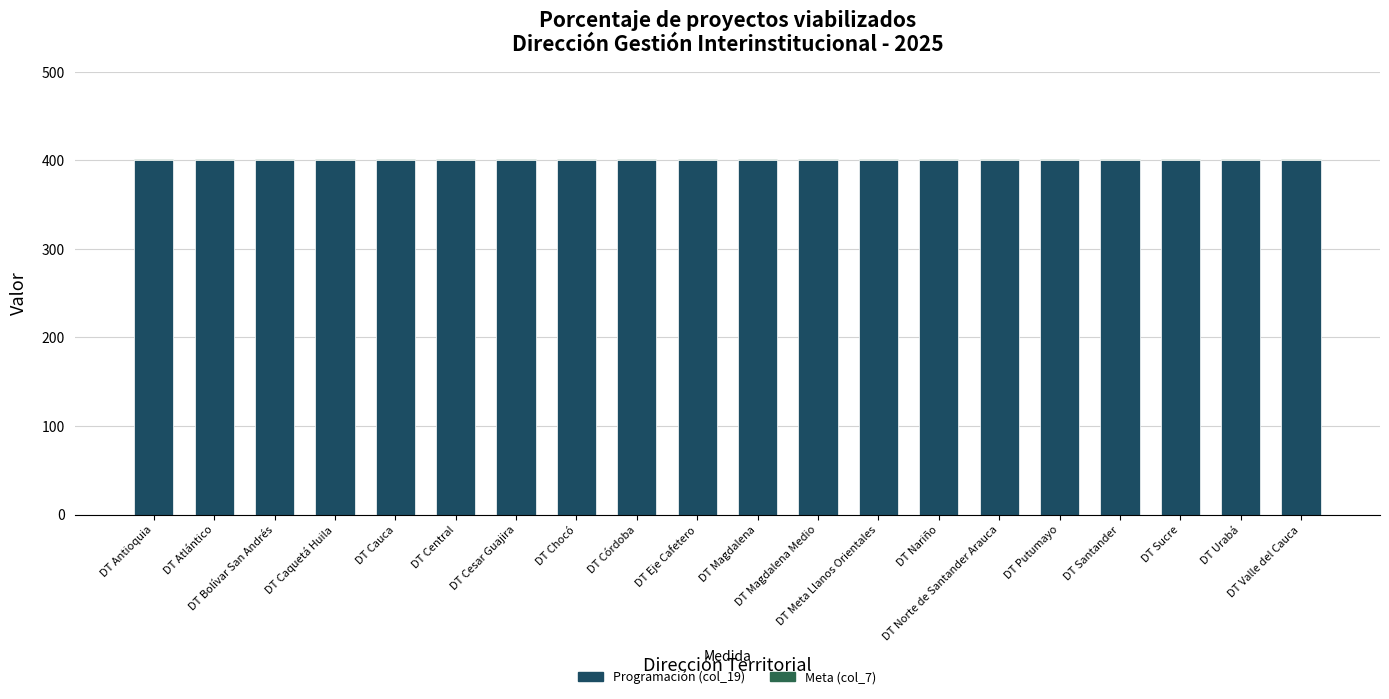

At which category is the sum across all series the highest?

DT Antioquia